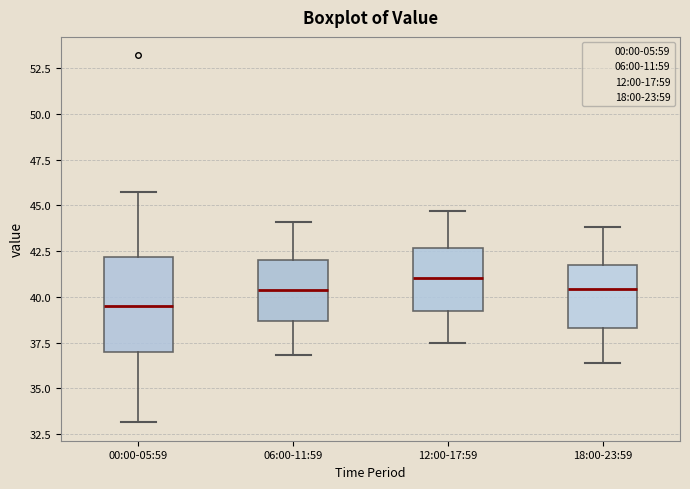

Reading left to right, transcribe this box plot: for each box, give where its median line is, the range the box spans, and where its two whiskers end, as read against the y-axis. The values are not printed on the chart, so give them approximately, as read against the axis.

00:00-05:59: median 39.5, box 37.0 to 42.0, whiskers 33.0 to 45.5
06:00-11:59: median 40.5, box 38.5 to 42.0, whiskers 37.0 to 44.0
12:00-17:59: median 41.0, box 39.0 to 42.5, whiskers 37.5 to 44.5
18:00-23:59: median 40.5, box 38.5 to 41.5, whiskers 36.5 to 44.0